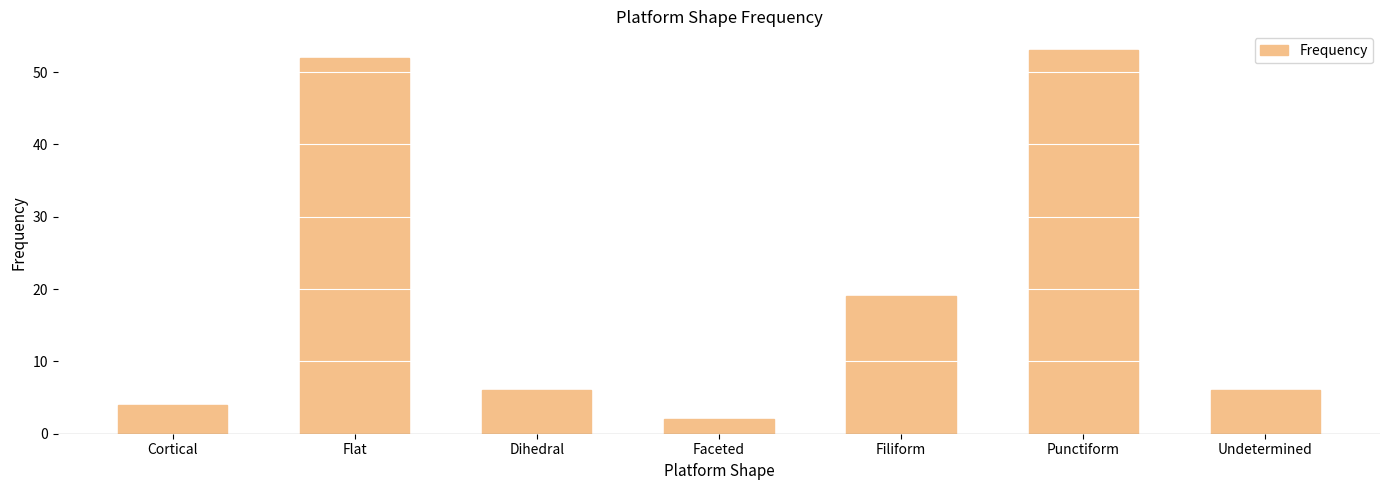

What is the difference between the maximum and minimum values?

51